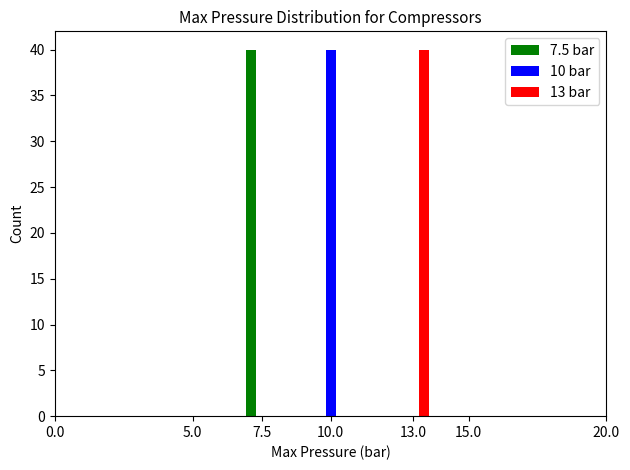

Reading right to left, list all the values displayed in this chart.

7.5 bar: 13.0=0	10.0=0	7.5=40
10 bar: 13.0=0	10.0=40	7.5=0
13 bar: 13.0=40	10.0=0	7.5=0